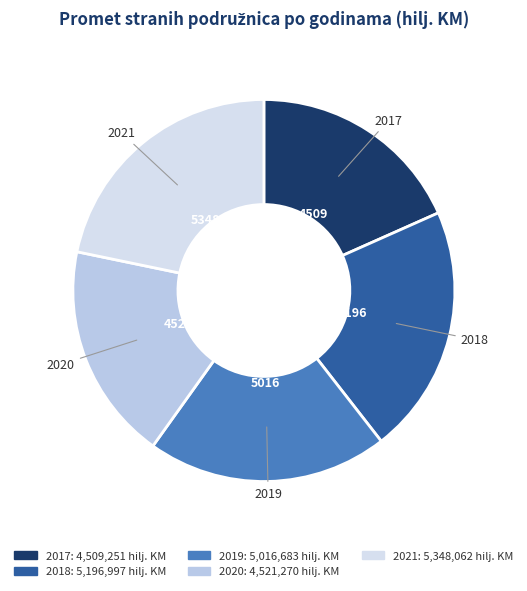

The 2017 slice represents 18% of the pie. True or false?

True